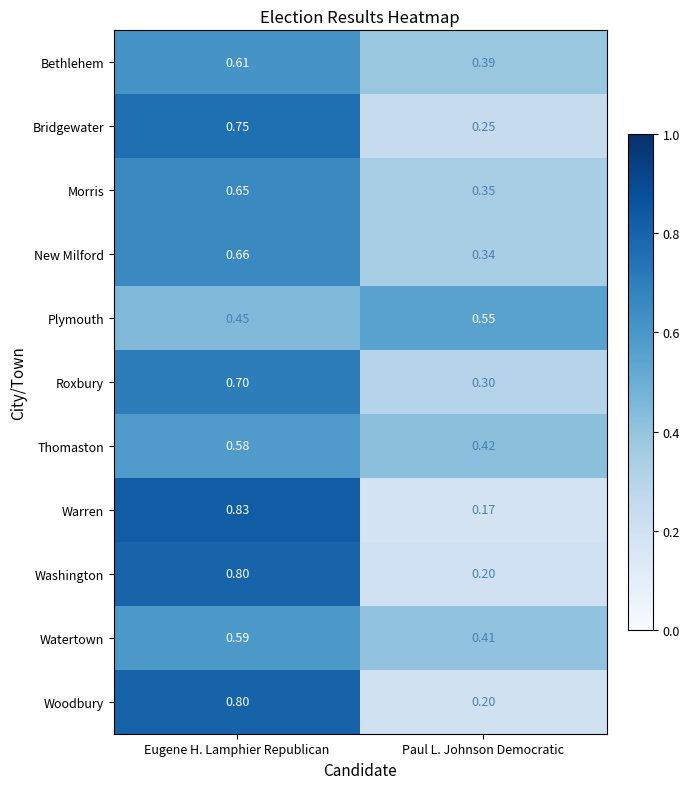

Between Eugene H. Lamphier Republican and Paul L. Johnson Democratic, which series saw the biggest shift?

Warren